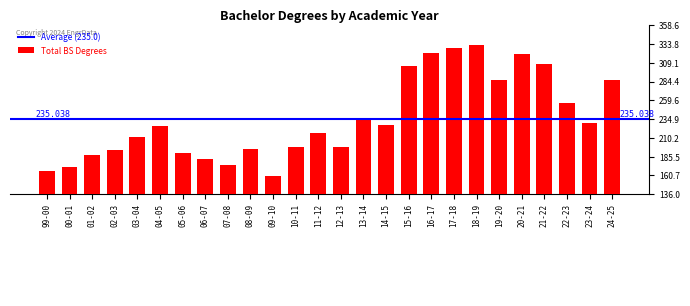

The chart shows a value of 83 at 04-05. True or false?

False